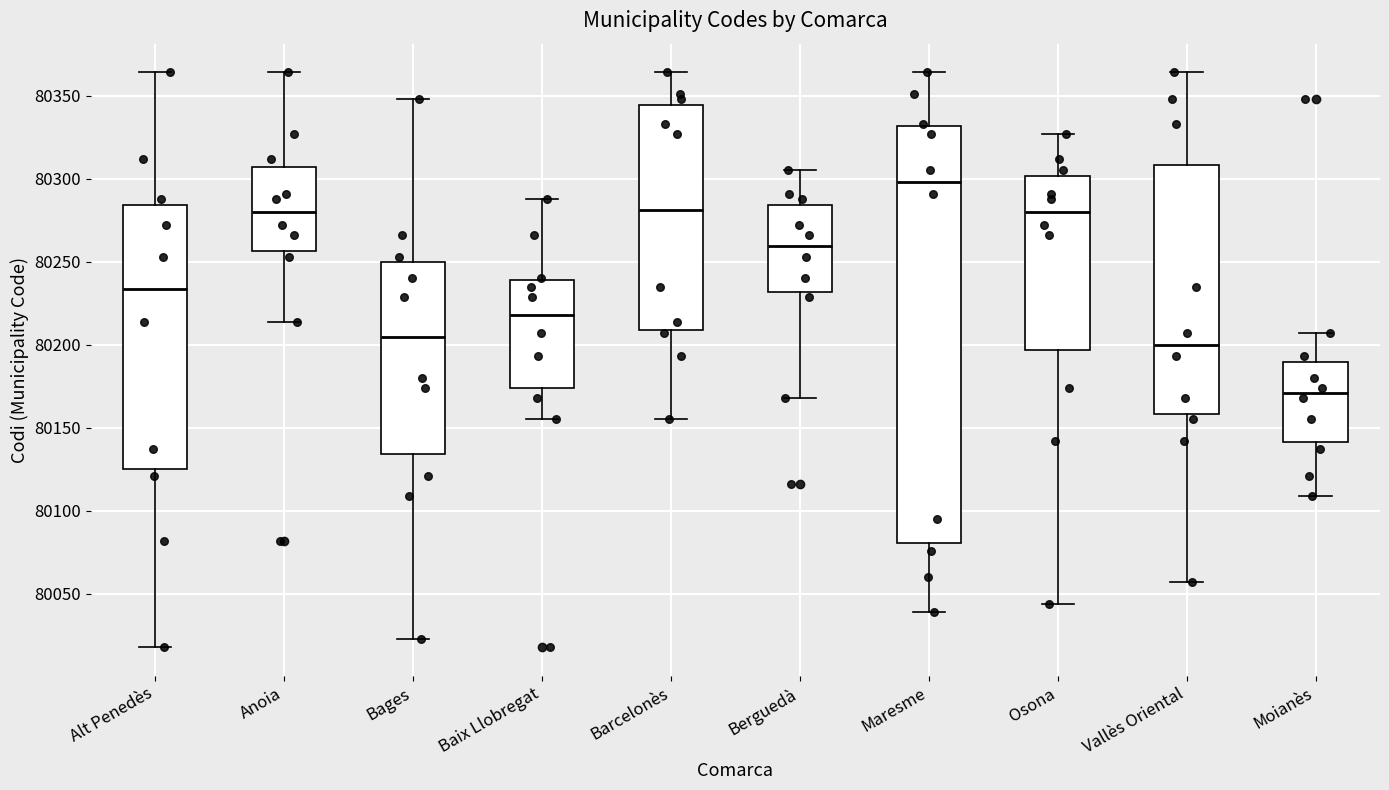

Reading left to right, transcribe this box plot: for each box, give where its median line is, the range the box spans, and where its two whiskers end, as read against the y-axis. The values are not printed on the chart, so give them approximately, as read against the axis.

Alt Penedès: median 80235, box 80125 to 80285, whiskers 80020 to 80365
Anoia: median 80280, box 80255 to 80305, whiskers 80215 to 80365
Bages: median 80205, box 80135 to 80250, whiskers 80025 to 80350
Baix Llobregat: median 80220, box 80175 to 80240, whiskers 80155 to 80290
Barcelonès: median 80280, box 80210 to 80345, whiskers 80155 to 80365
Berguedà: median 80260, box 80230 to 80285, whiskers 80170 to 80305
Maresme: median 80300, box 80080 to 80330, whiskers 80040 to 80365
Osona: median 80280, box 80195 to 80300, whiskers 80045 to 80325
Vallès Oriental: median 80200, box 80160 to 80310, whiskers 80055 to 80365
Moianès: median 80170, box 80140 to 80190, whiskers 80110 to 80205